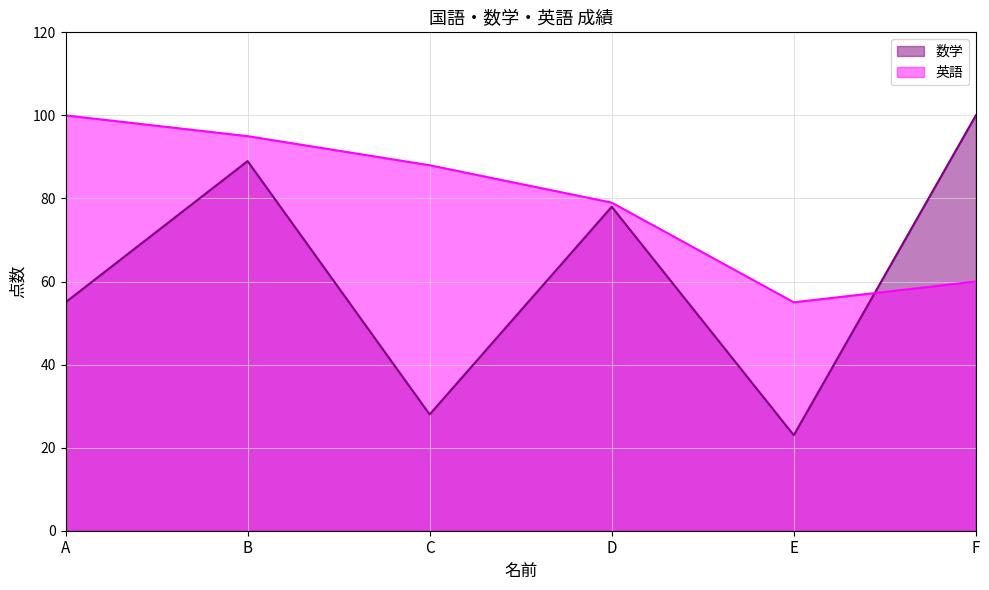

At which label is 英語 closest to 77?

D